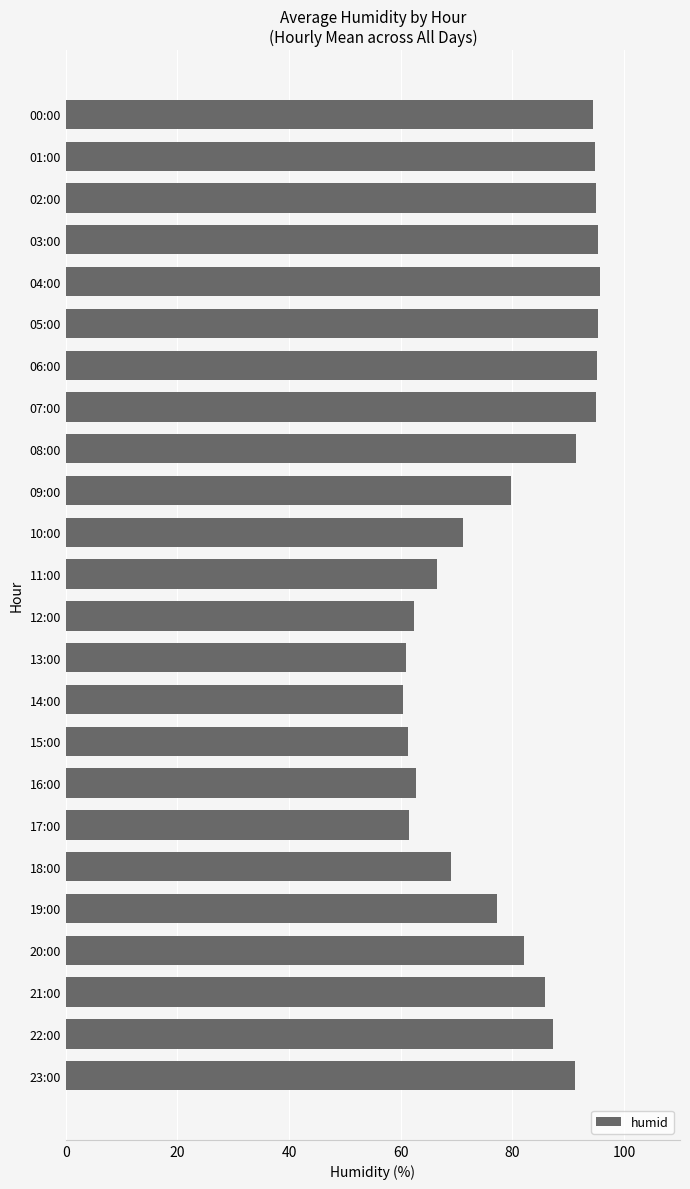

What is the smallest value displayed?

60.4